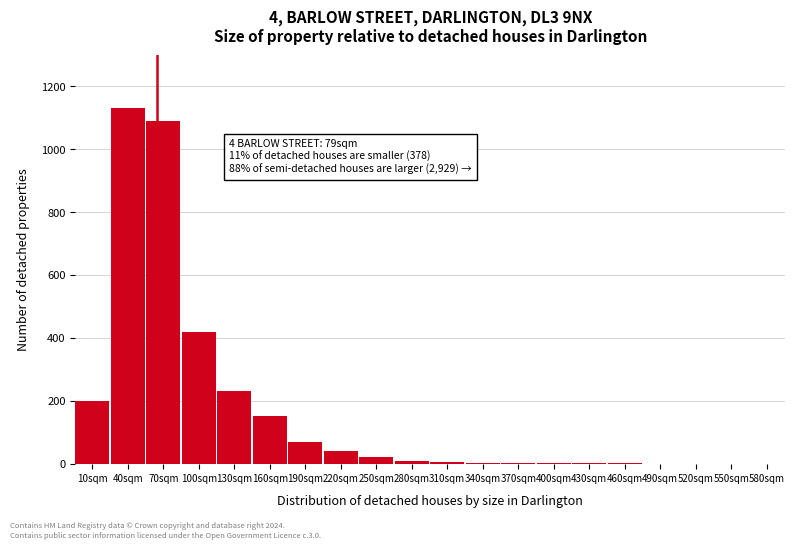

Which category has the highest value across all series?

40sqm